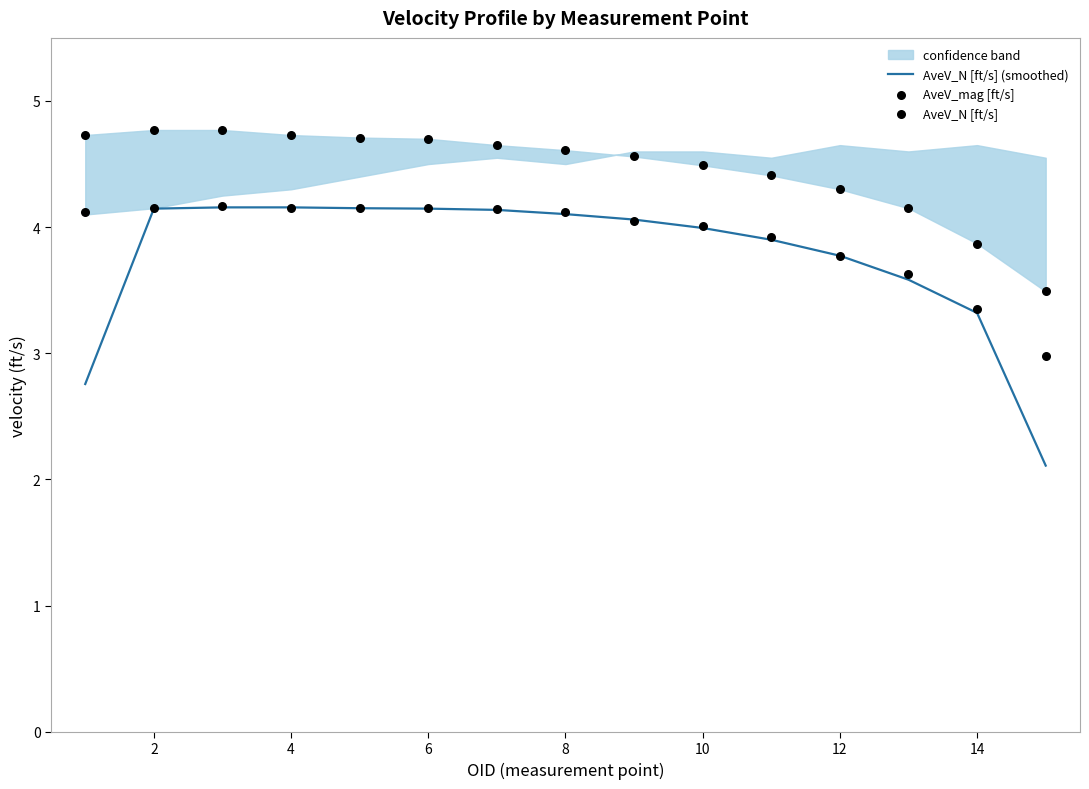

What is the maximum value for AveV_N [ft/s] (smoothed)?

4.2